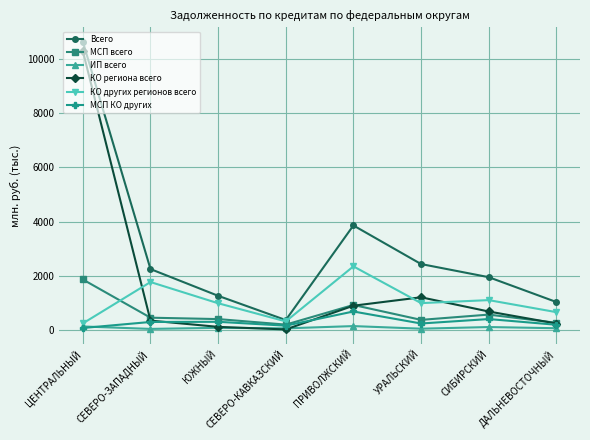

True or false: МСП всего has a value of 2766.2 at ЦЕНТРАЛЬНЫЙ.

False